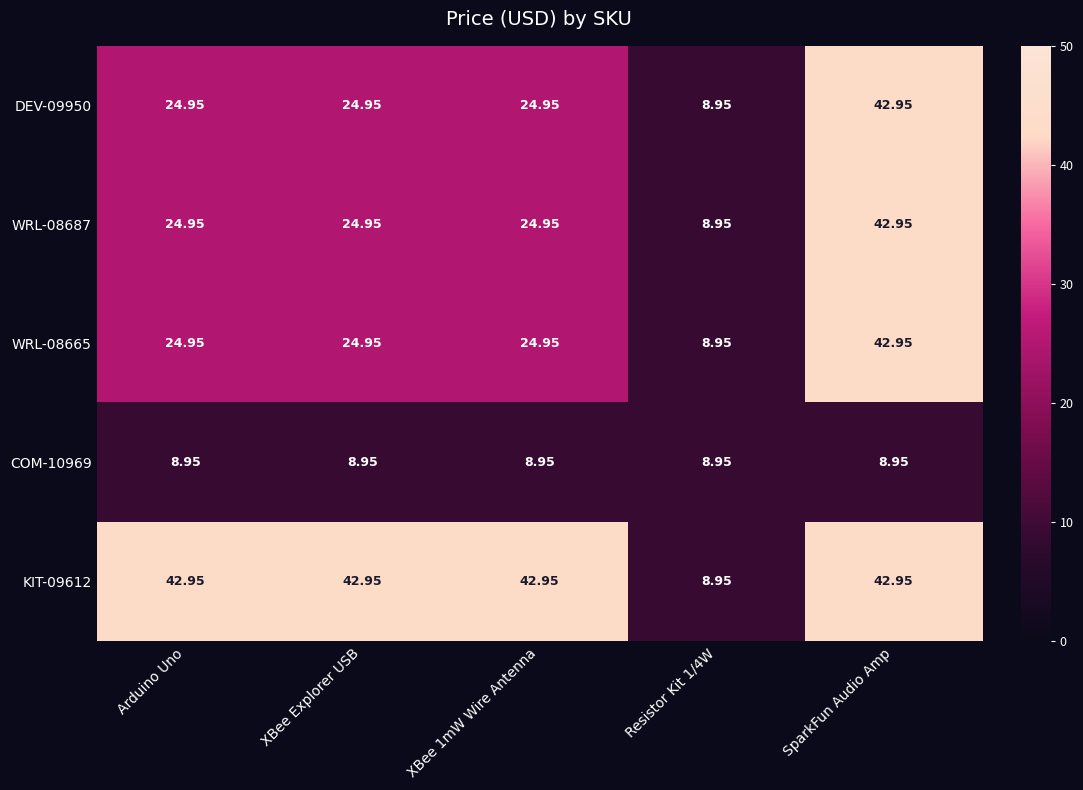

Where does the WRL-08687 series first go above 24?

Arduino Uno